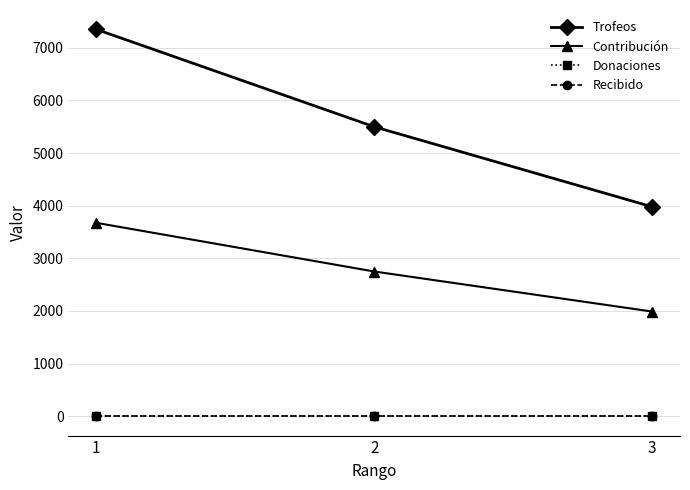

What is the sum of the Contribución values at 1 and 3?

5664